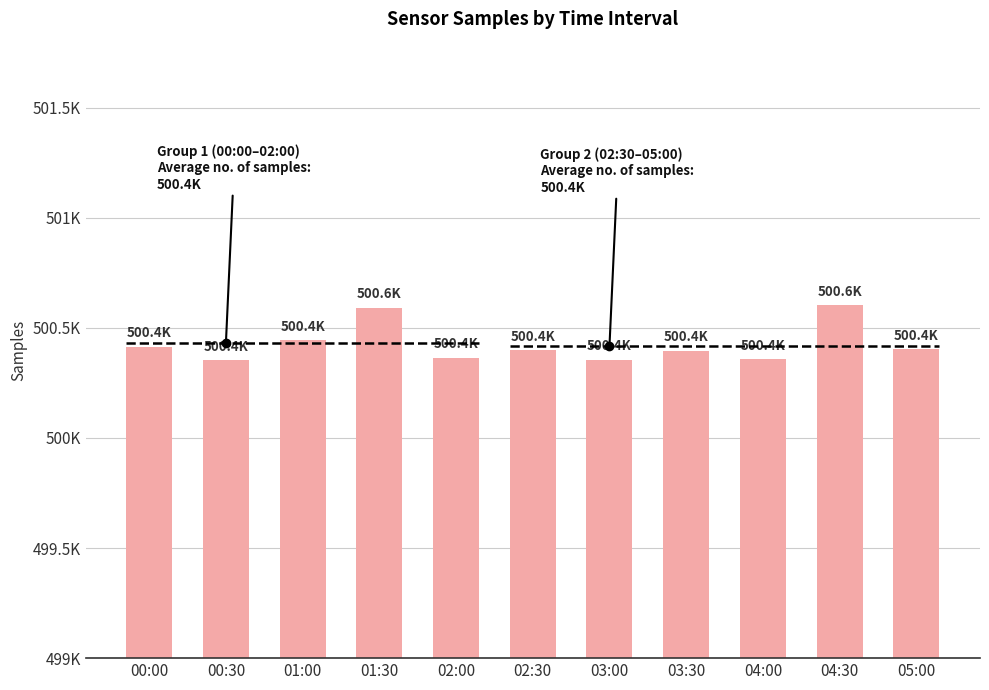

Approximately how many times larger is the value at 02:00 compared to 01:00?

1.0